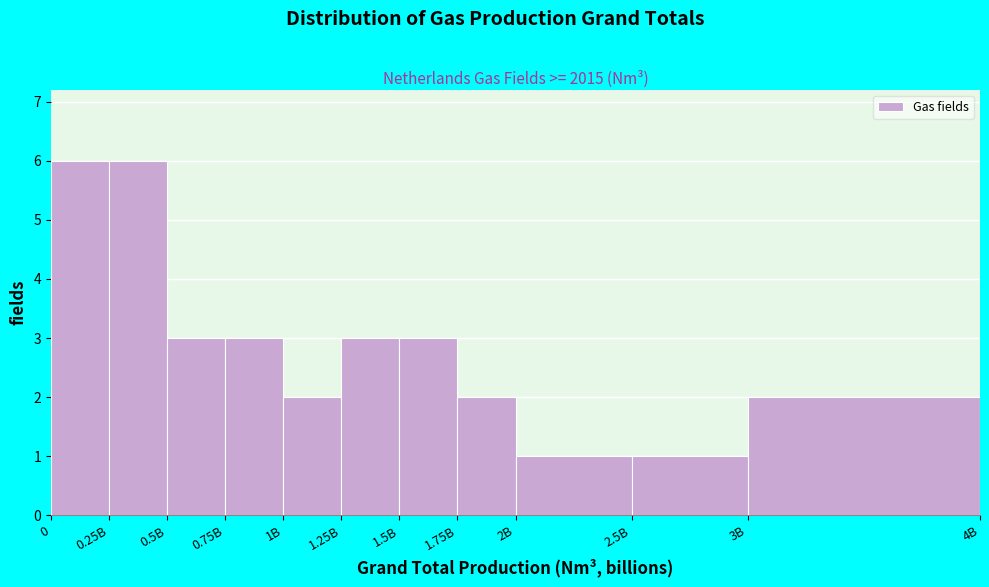

Reading right to left, transcribe all the data shown in this chart.

3B=2	2.5B=1	2B=1	1.75B=2	1.5B=3	1.25B=3	1B=2	0.75B=3	0.5B=3	0.25B=6	0=6